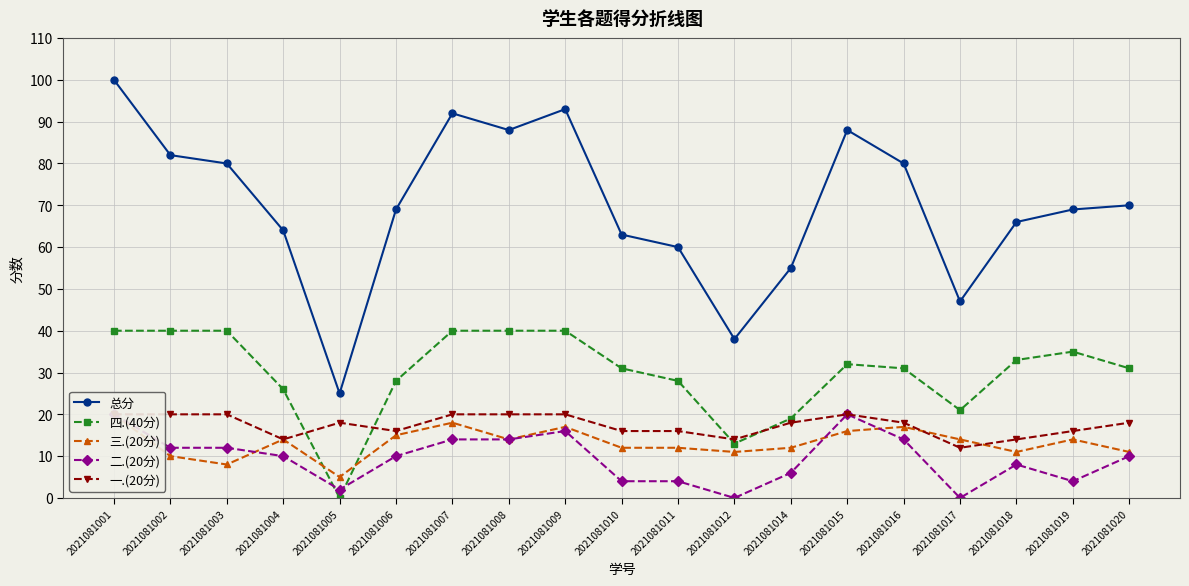

What is the average value of the 四.(40分) series?

30